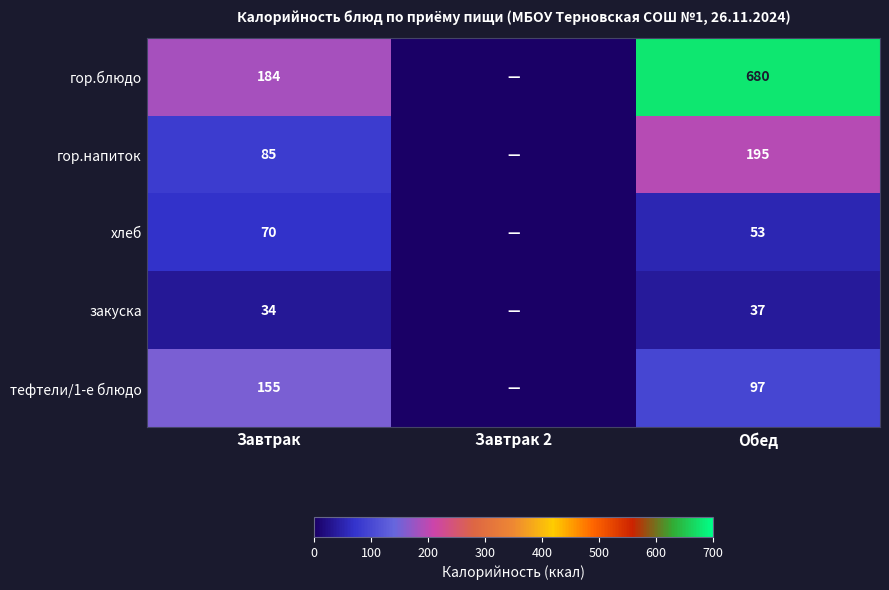

The гор.напиток series shows 195 at Обед. True or false?

True